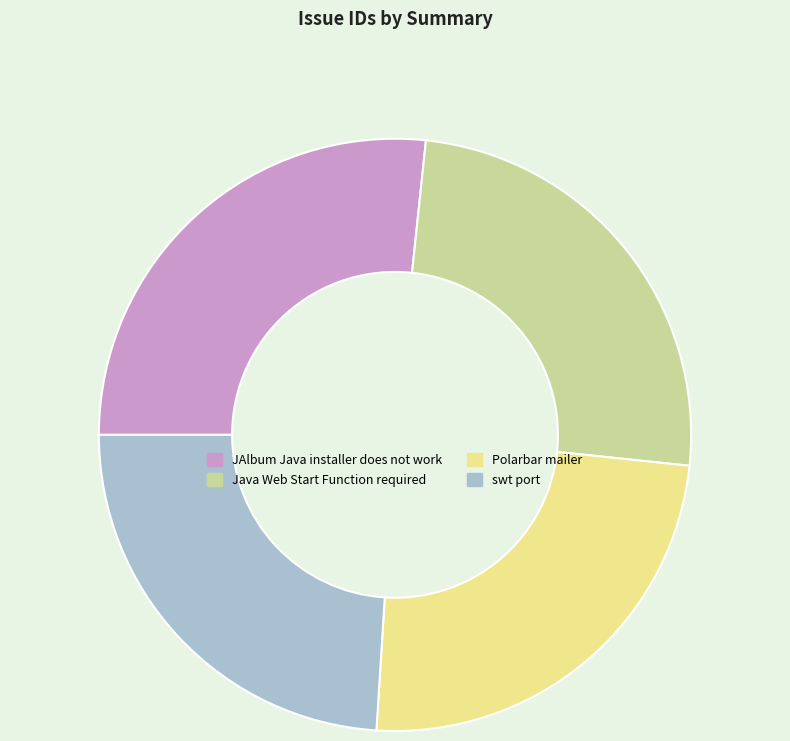

What is the largest slice in the pie chart?

JAlbum Java installer does not work